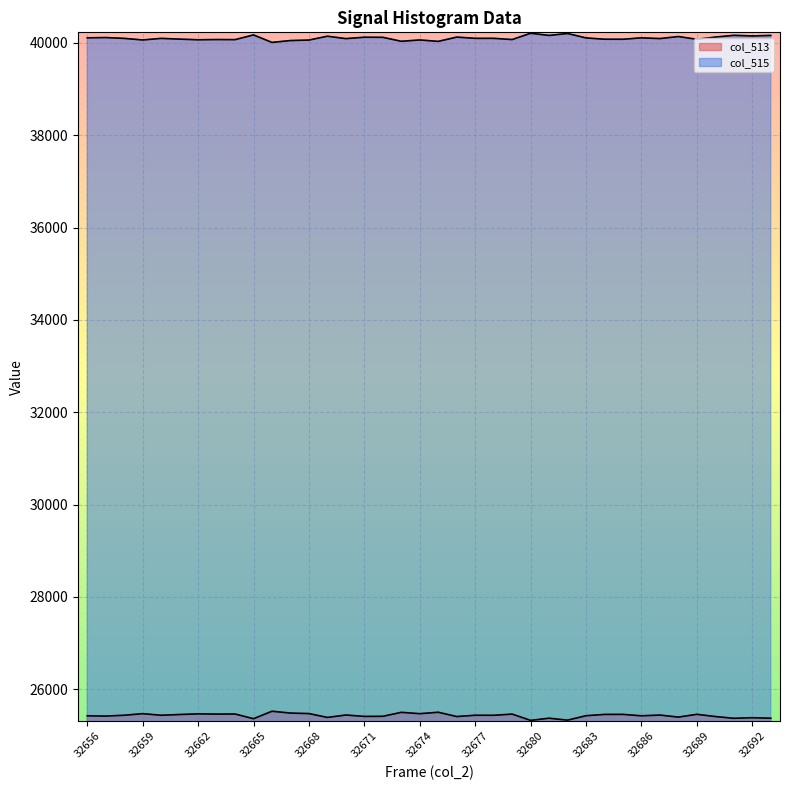

Which has a higher value, 32658 or 32657?

32658